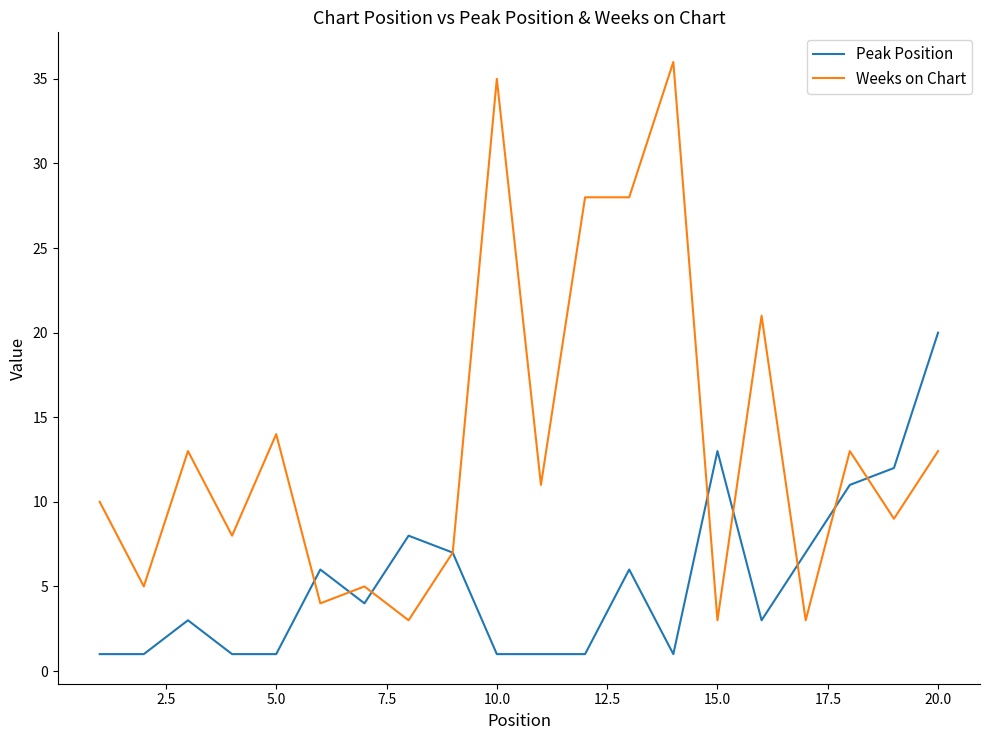

Reading left to right, transcribe all the data shown in this chart.

Peak Position: 1	1	3	1	1	6	4	8	7	1	1	1	6	1	13	3	7	11	12	20
Weeks on Chart: 10	5	13	8	14	4	5	3	7	35	11	28	28	36	3	21	3	13	9	13